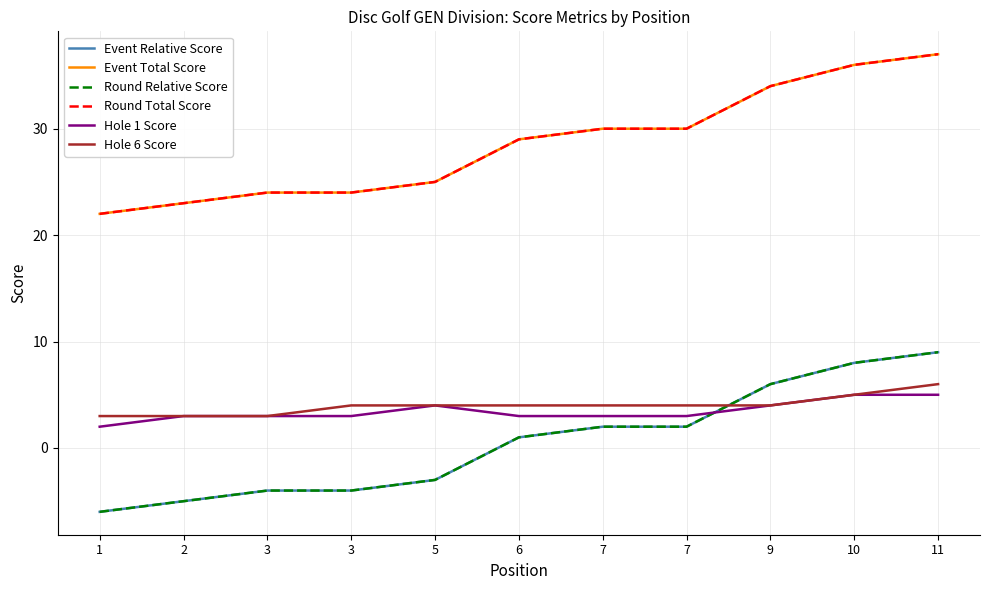

True or false: Round Total Score and Hole 1 Score intersect in this chart.

False